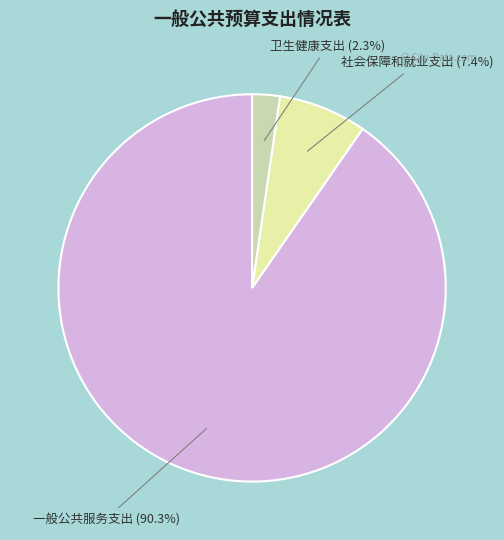

To the nearest percent, what is the difference between the largest and smallest slice percentages?

88%